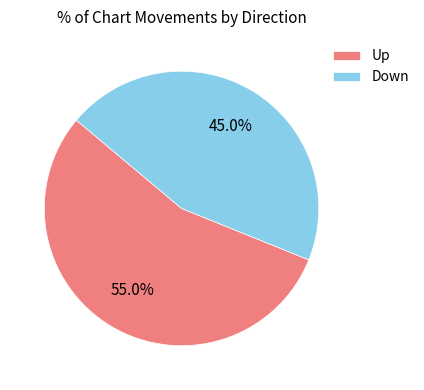

Approximately how many times larger is the value at Up compared to Down?

1.2